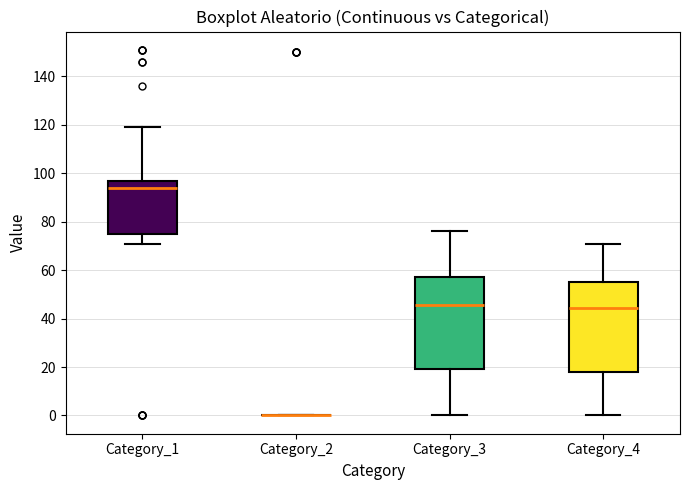

Reading left to right, read every box against the y-axis: the position of its median line, the range the box covers, and the ends of its whiskers. The values are not printed on the chart, so give them approximately, as read against the axis.

Category_1: median 94, box 76 to 98, whiskers 72 to 120
Category_2: box collapsed to a line at 0, whiskers 0 to 0
Category_3: median 46, box 20 to 58, whiskers 0 to 76
Category_4: median 44, box 18 to 56, whiskers 0 to 72